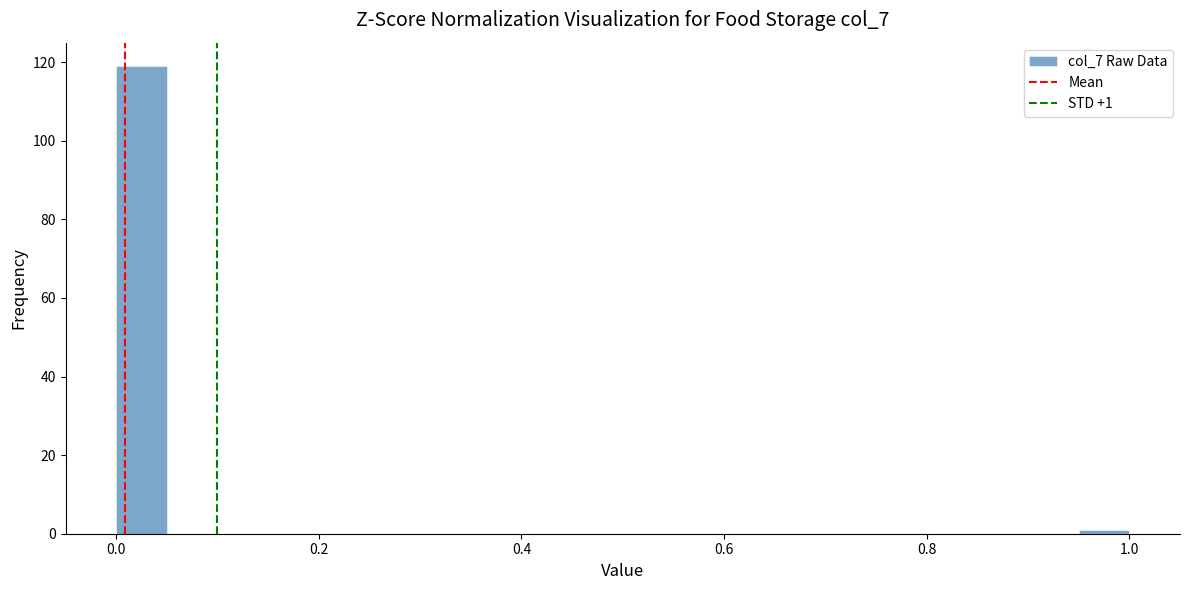

Read against the x-axis, roughly where is the centre of the tallest bar?

0.02